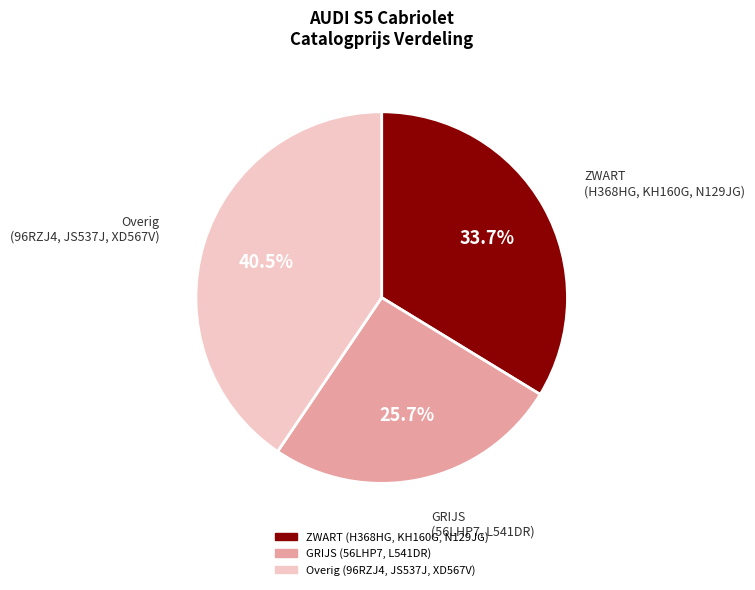

Is there a majority slice in this chart?

No